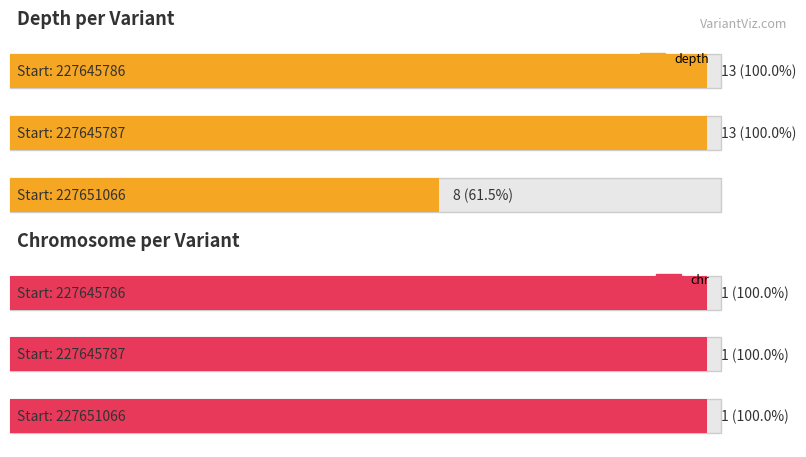

What value does the chr series have at 227645787?

1